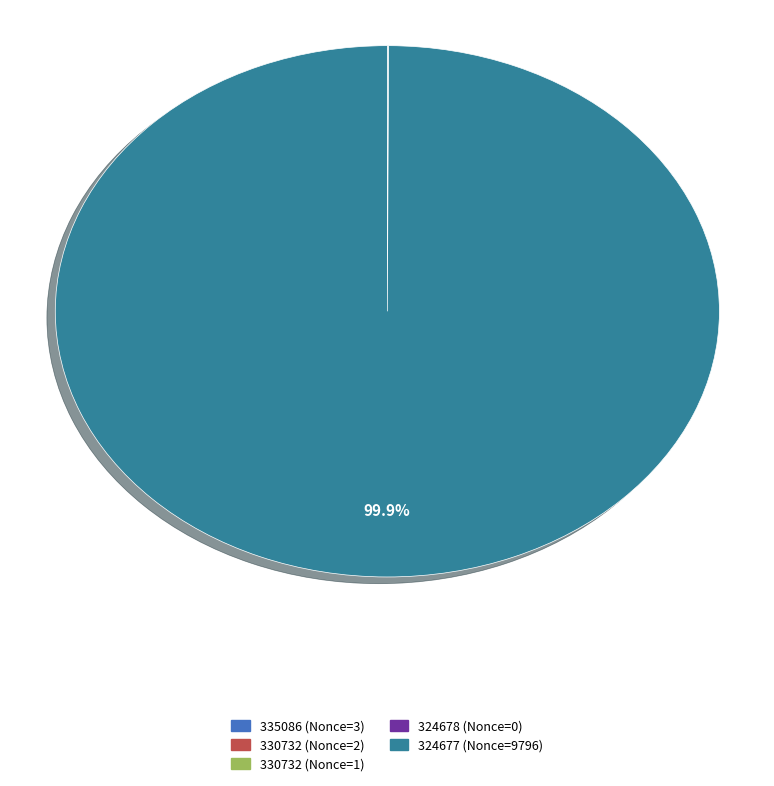

What is the majority slice?

324677 (Nonce=9796)